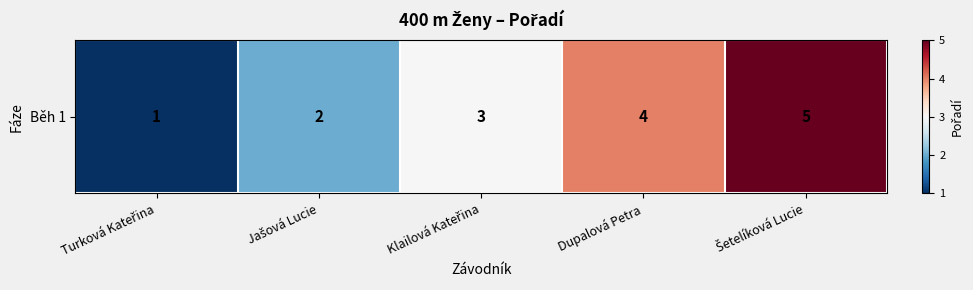

What is the difference between the values at Šetelíková Lucie and Dupalová Petra?

1